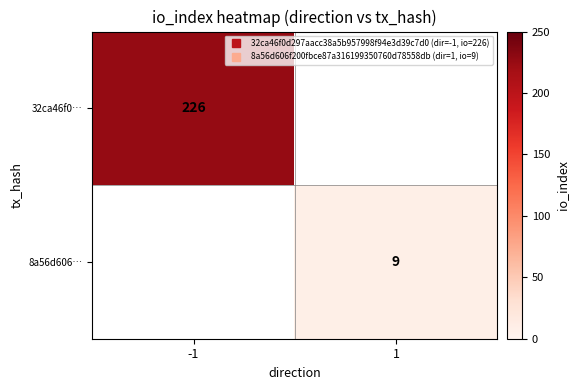

Rank the series by their maximum value, from highest to lowest.

32ca46f0…, 8a56d606…